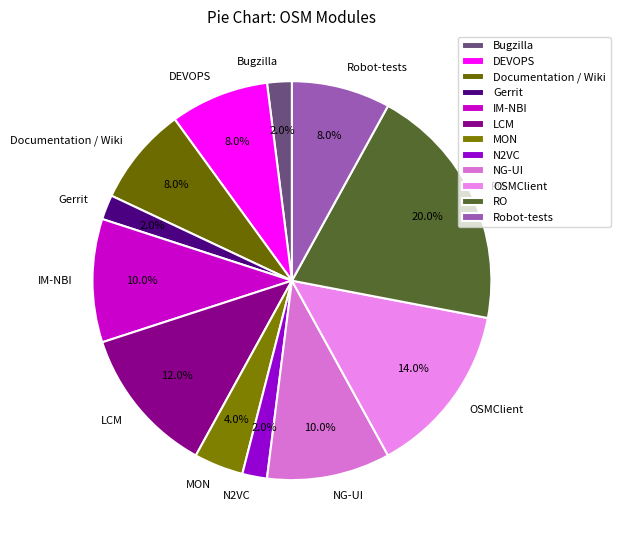

What is the largest slice in the pie chart?

RO